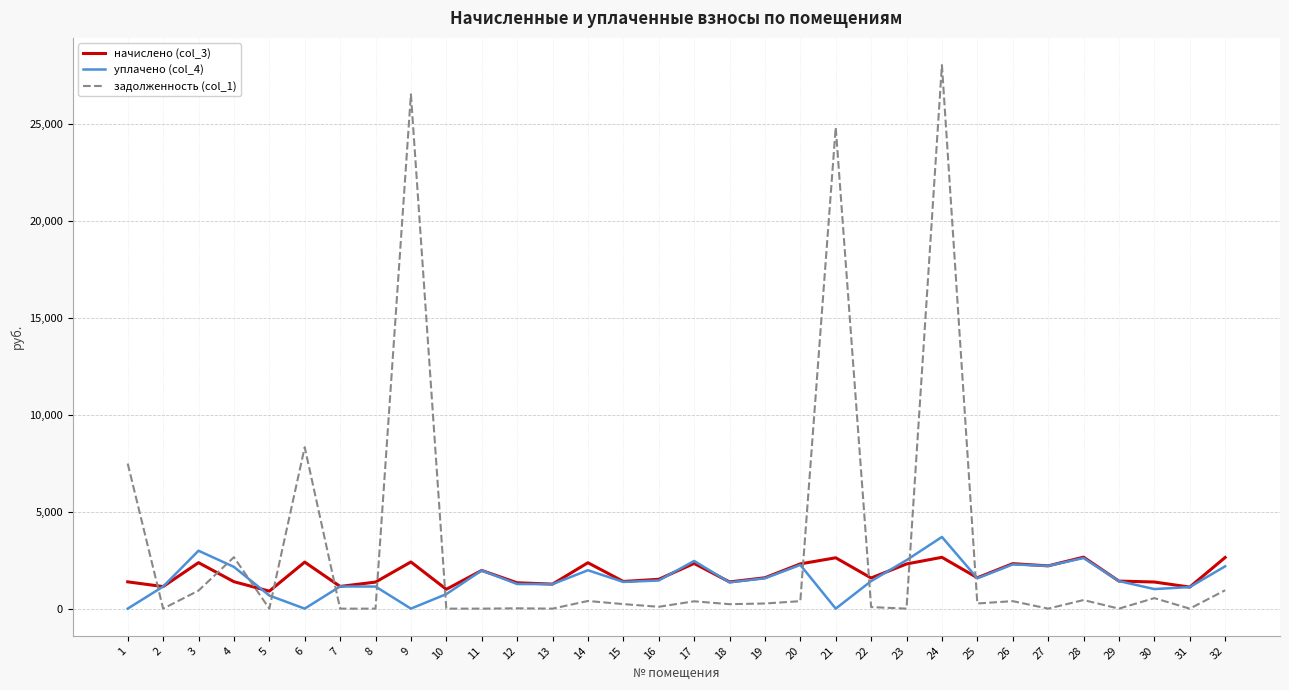

The value of начислено (col_3) at 23 is 3928.1. True or false?

False